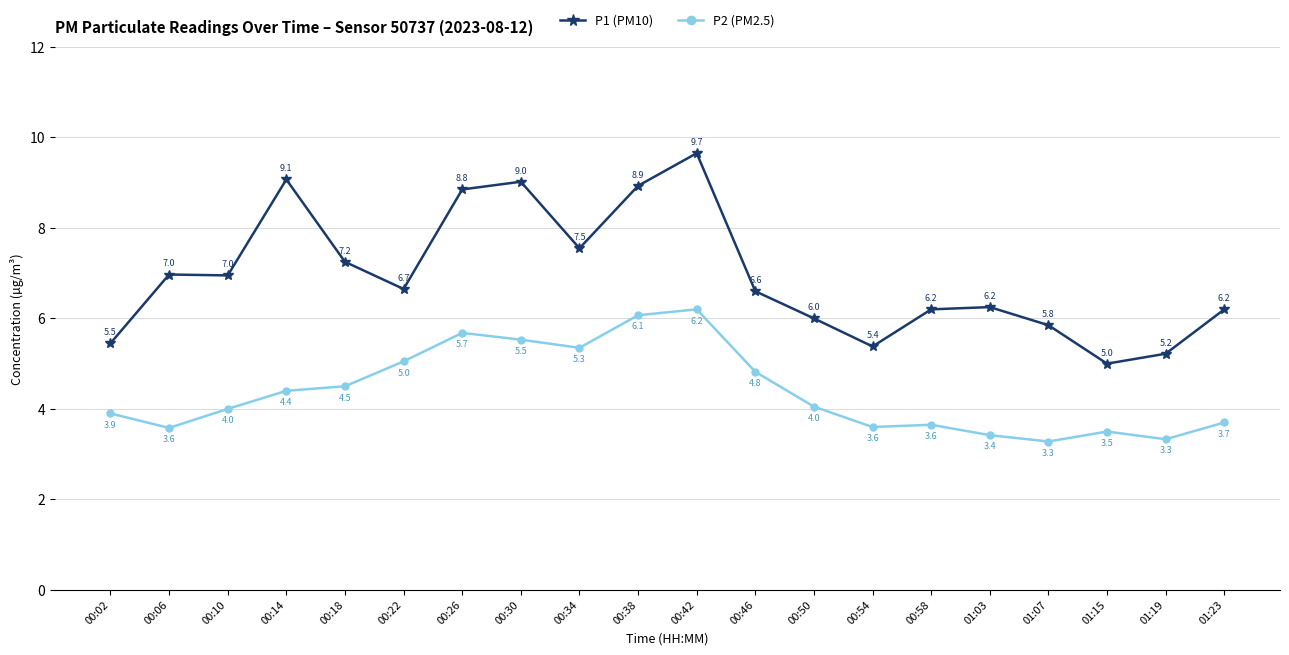

What are all the series names shown in the legend?

P1 (PM10), P2 (PM2.5)